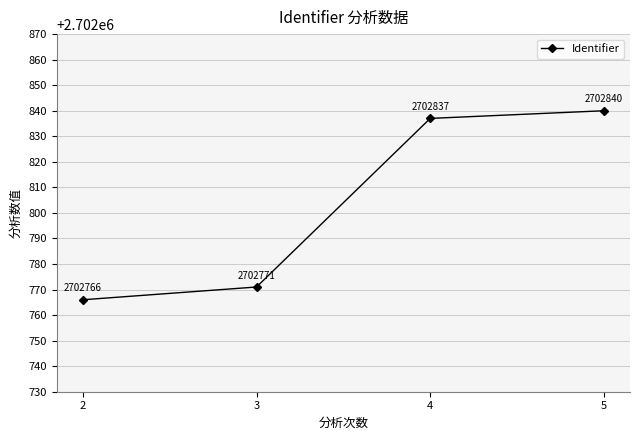

Which category has the highest value across all series?

5